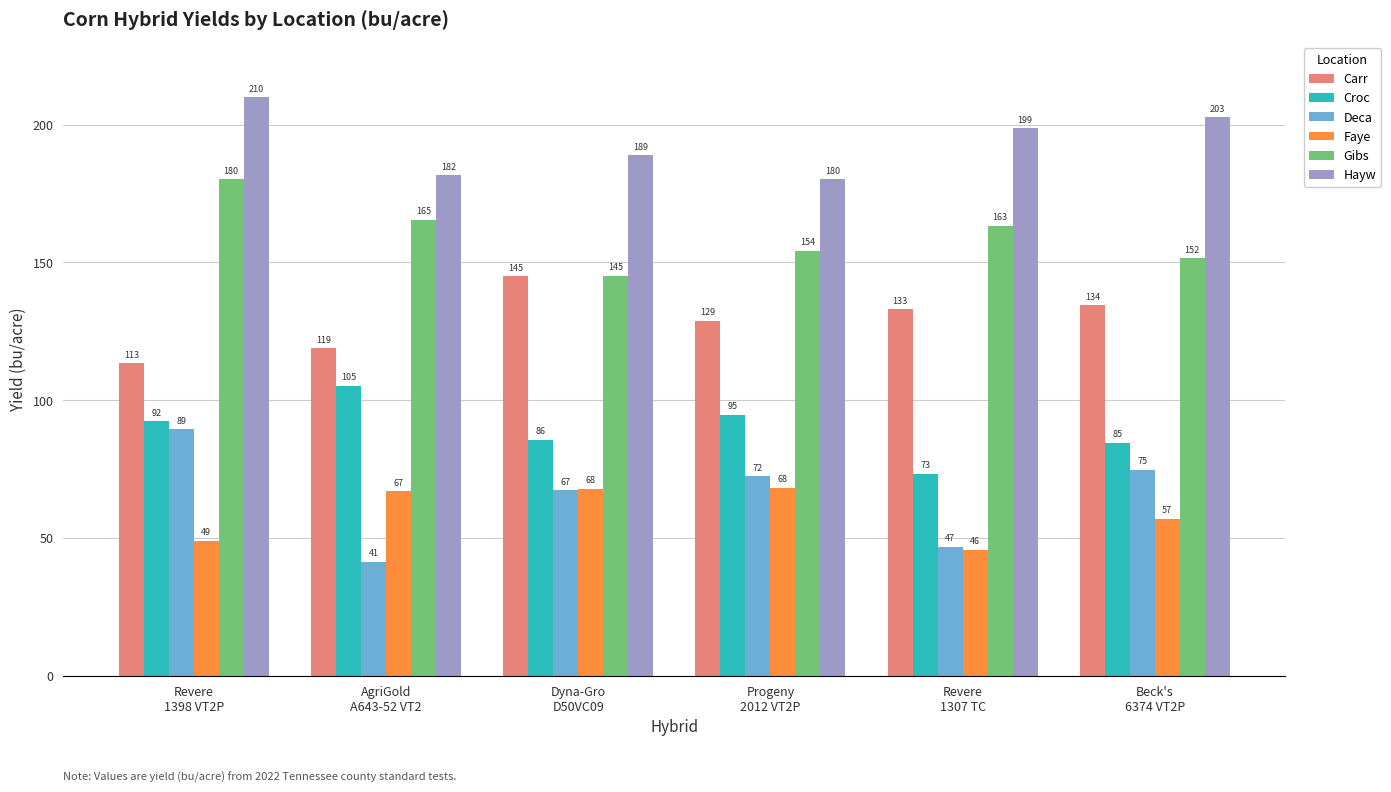

Which series has the largest range (max minus min)?

Deca